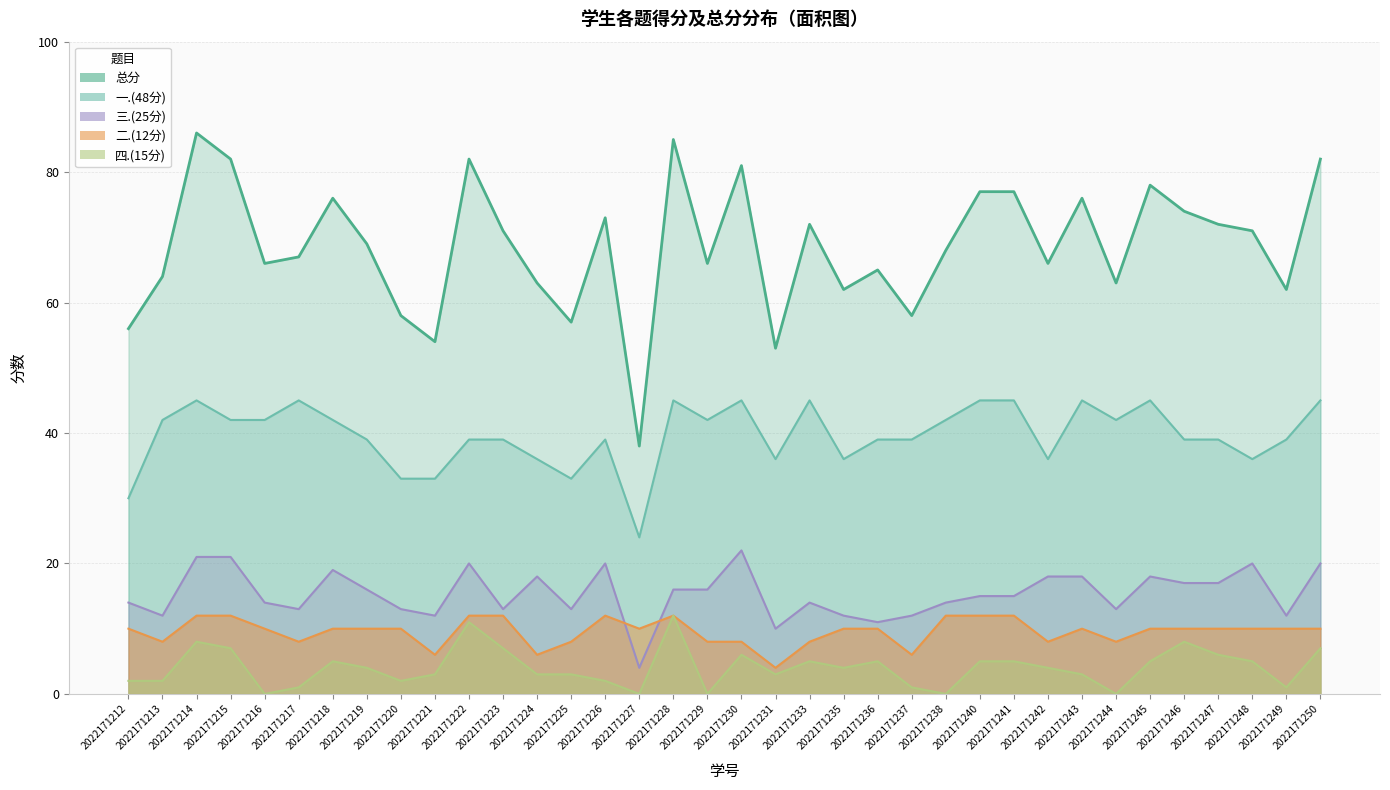

What is the difference between the second highest and second lowest values in the 三.(25分) series?

11